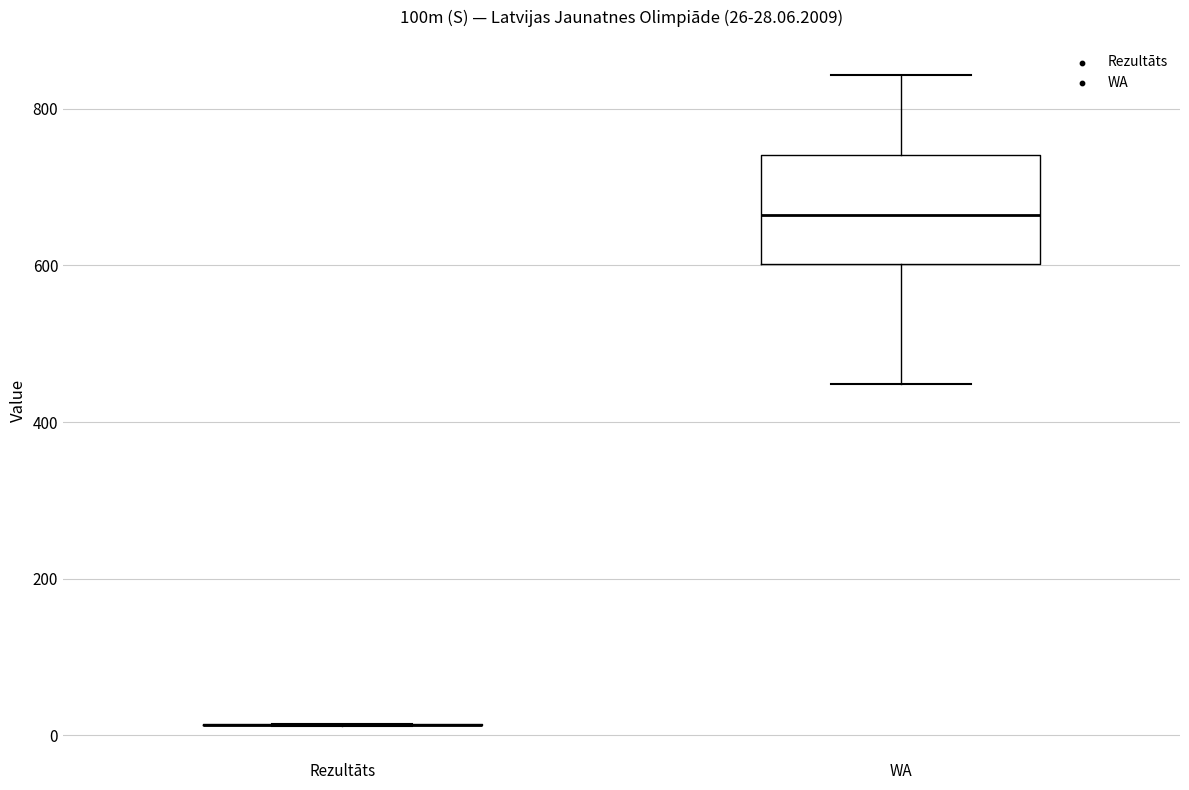

Comparing the boxes themselves (not the whiskers), which one is the tallest?

WA